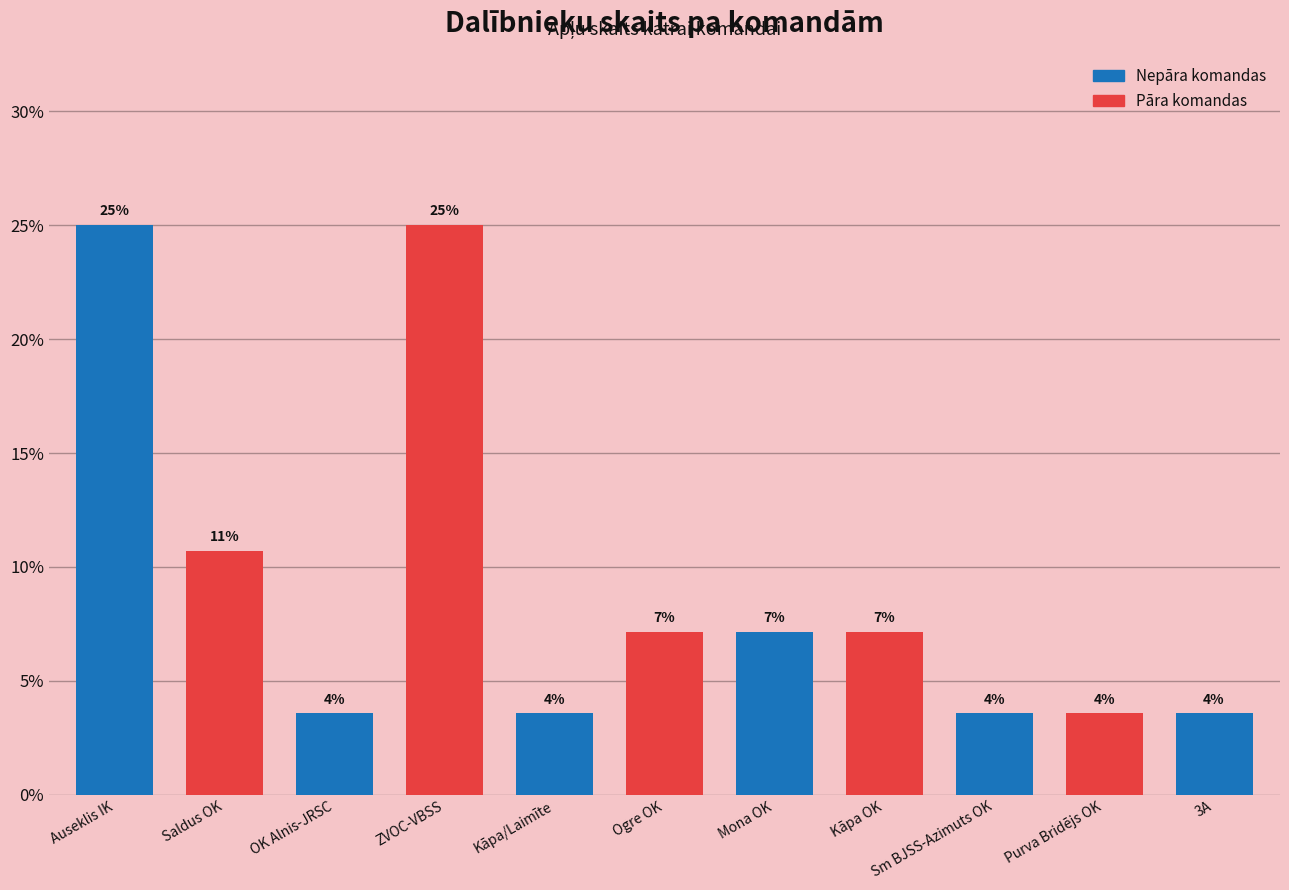

How many bars are there in total?

11